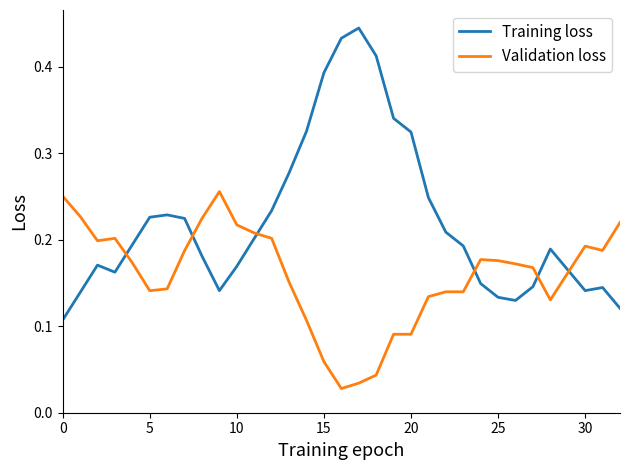

Which series ends up on top after the final intersection of Validation loss and Training loss?

Validation loss